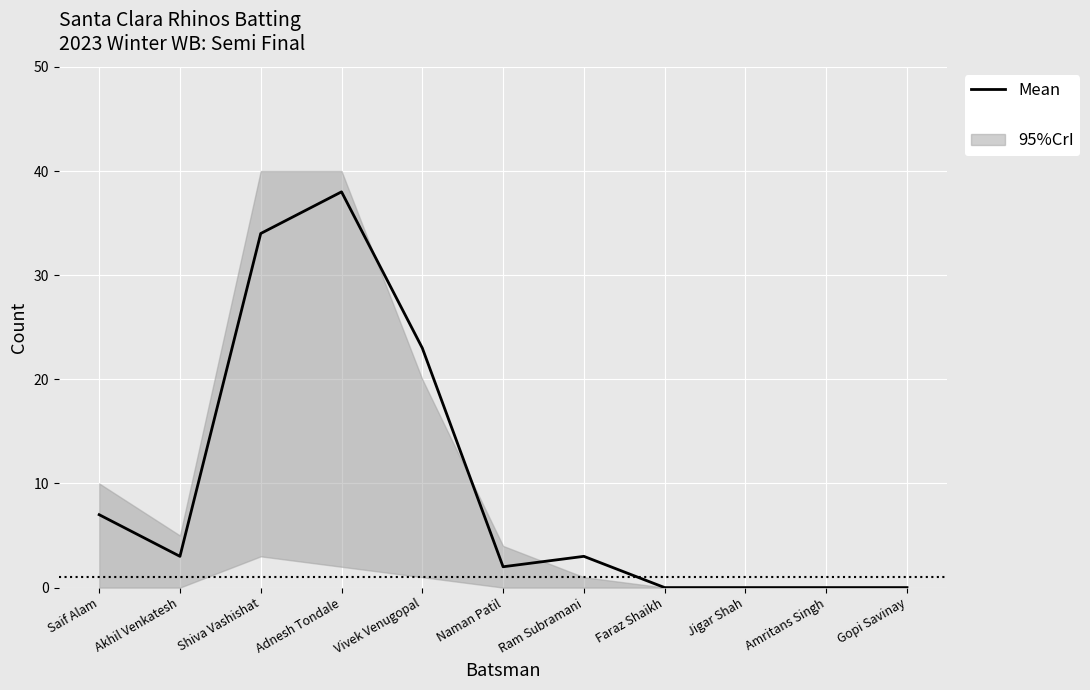

Where is the data nearest to the value 19?

Vivek Venugopal